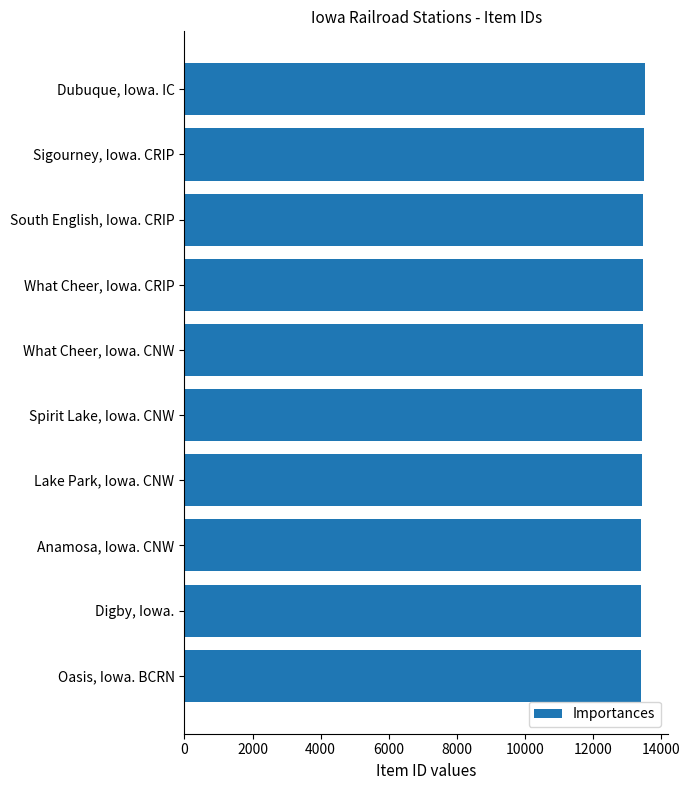

Rank the categories by value from highest to lowest.

Dubuque, Iowa. IC, Sigourney, Iowa. CRIP, South English, Iowa. CRIP, What Cheer, Iowa. CRIP, What Cheer, Iowa. CNW, Spirit Lake, Iowa. CNW, Lake Park, Iowa. CNW, Anamosa, Iowa. CNW, Digby, Iowa., Oasis, Iowa. BCRN